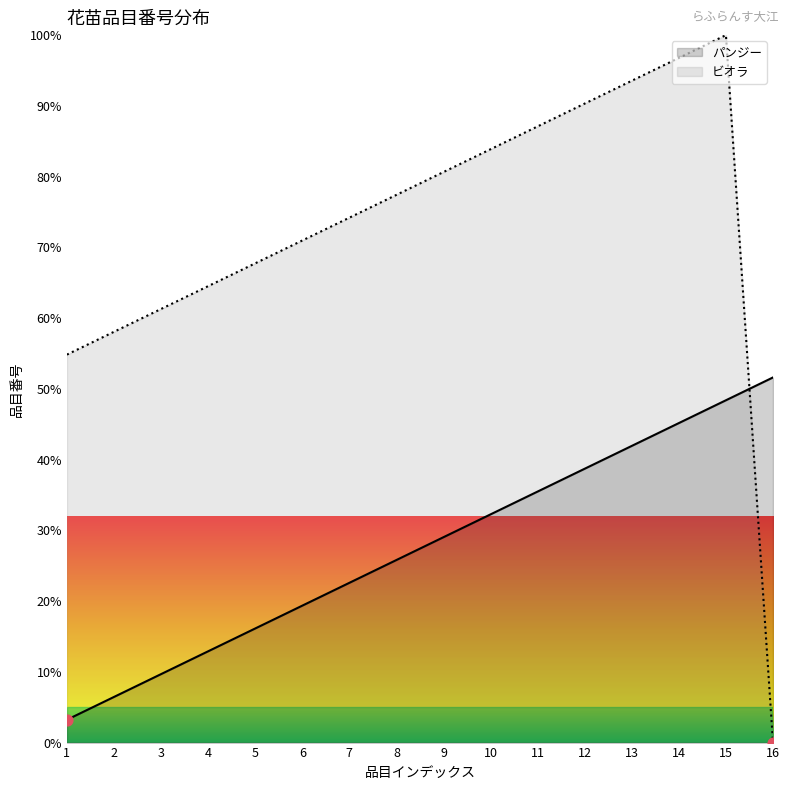

At which category is the sum across all series the highest?

15